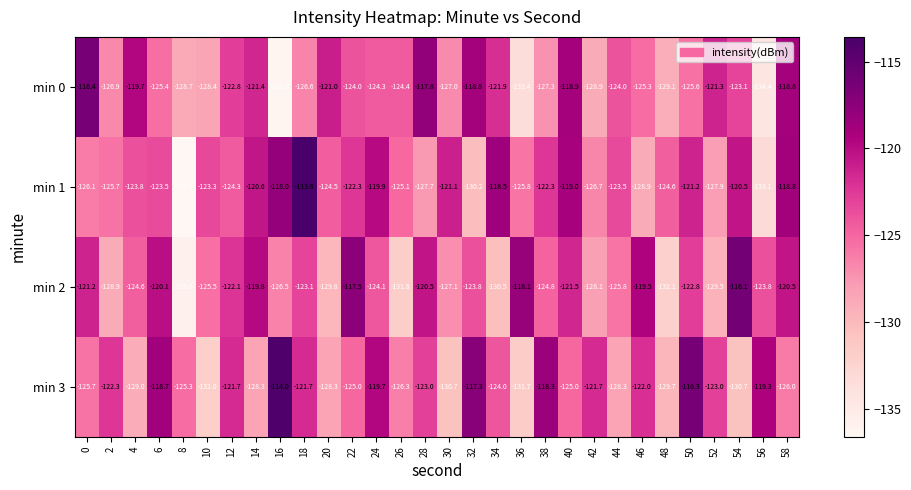

Rank the series by their average value, from highest to lowest.

min 1, min 3, min 2, min 0